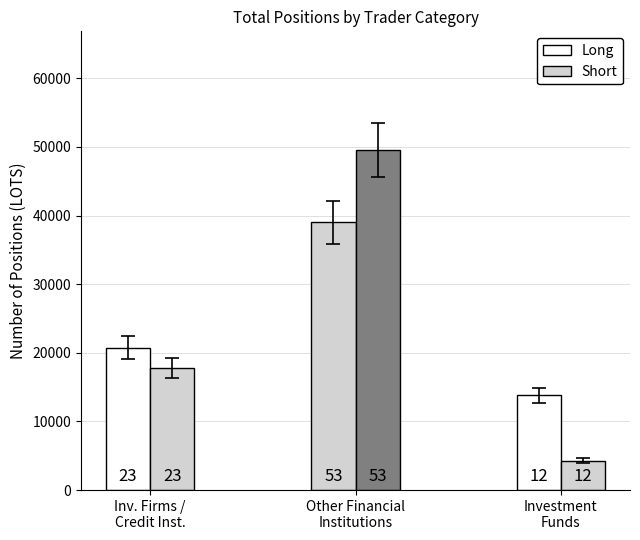

At which label is Short closest to 26905?

Inv. Firms /
Credit Inst.